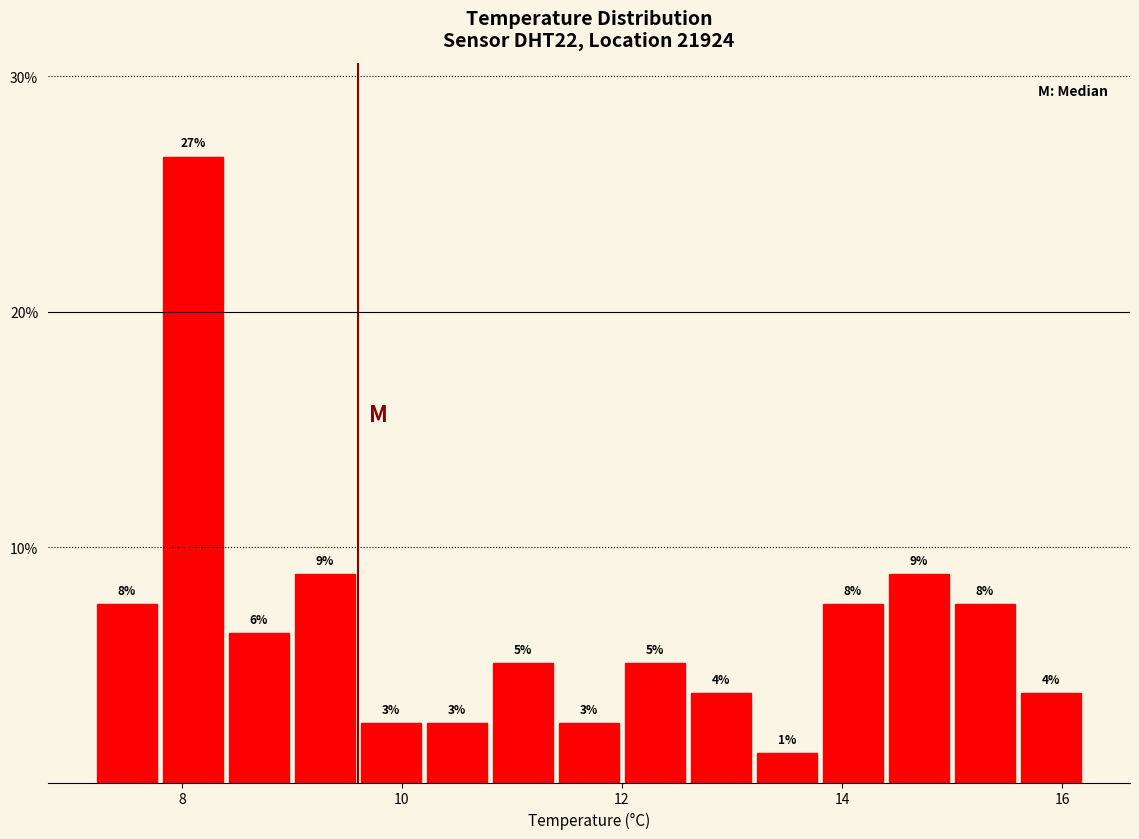

Read against the x-axis, roughly where is the centre of the tallest bar?

8.2